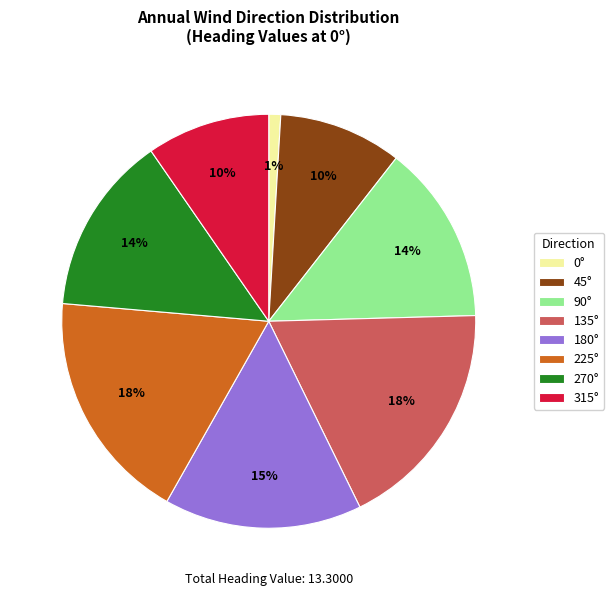

Which has a higher value, 45° or 90°?

90°